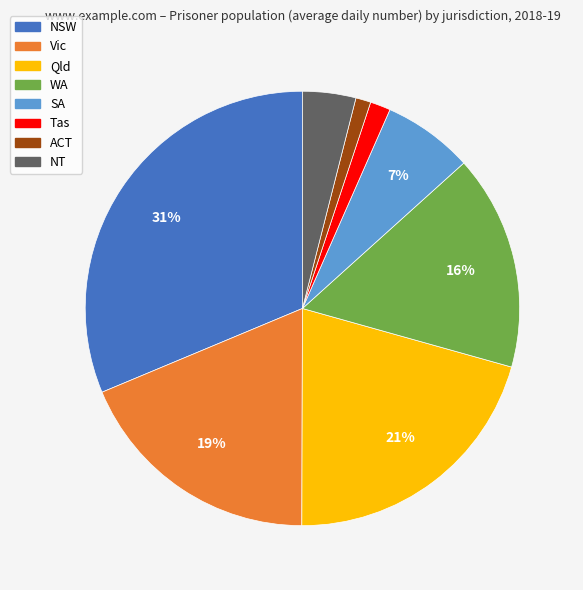

What is the largest slice in the pie chart?

NSW